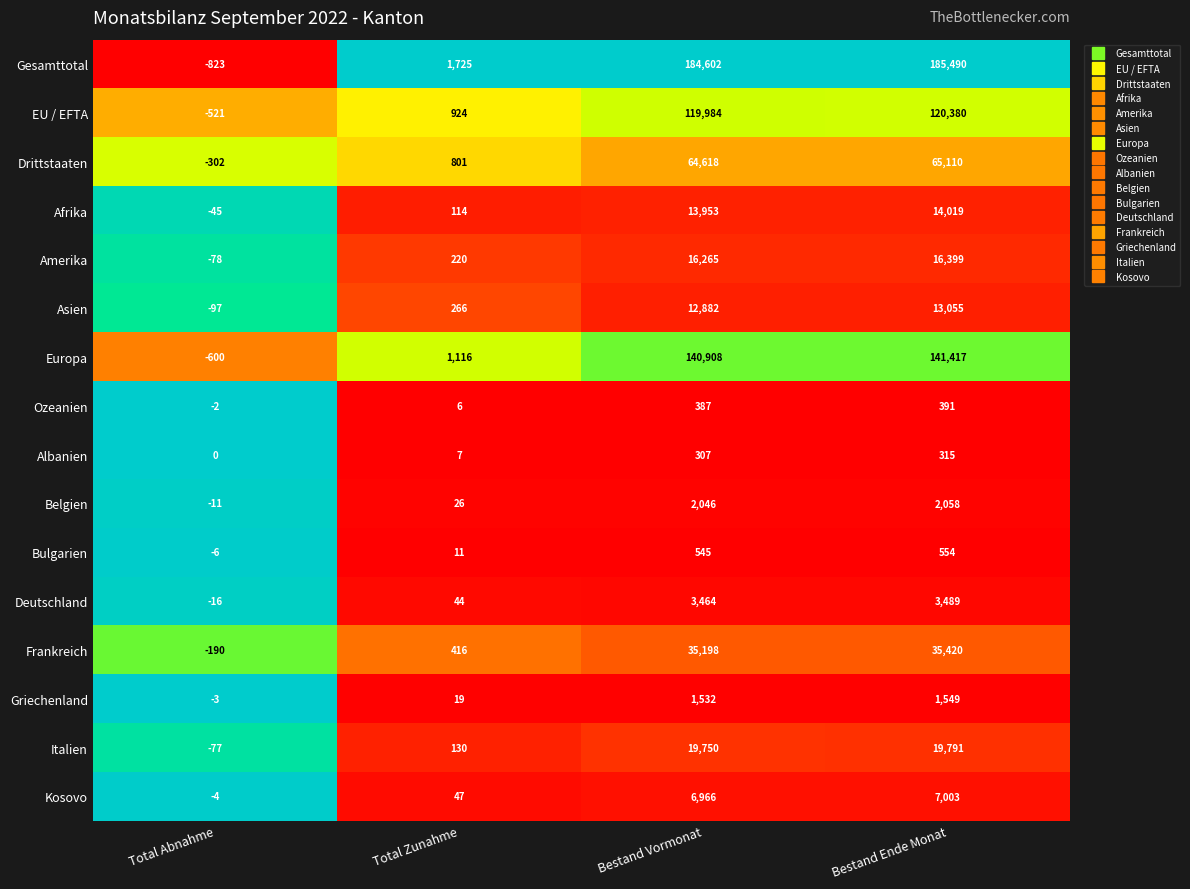

What is the difference between the maximum and second lowest values in the EU / EFTA series?

119456